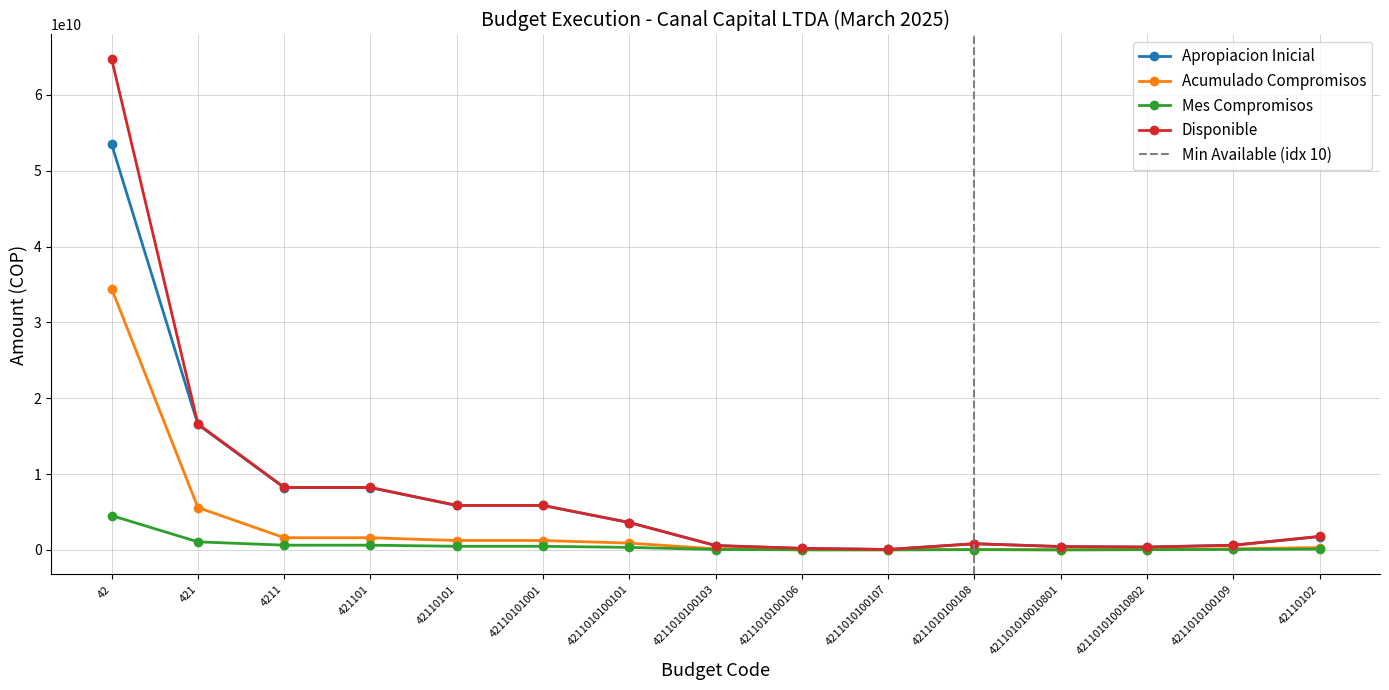

List the series in order of their peak value, lowest first.

Mes Compromisos, Acumulado Compromisos, Apropiacion Inicial, Disponible